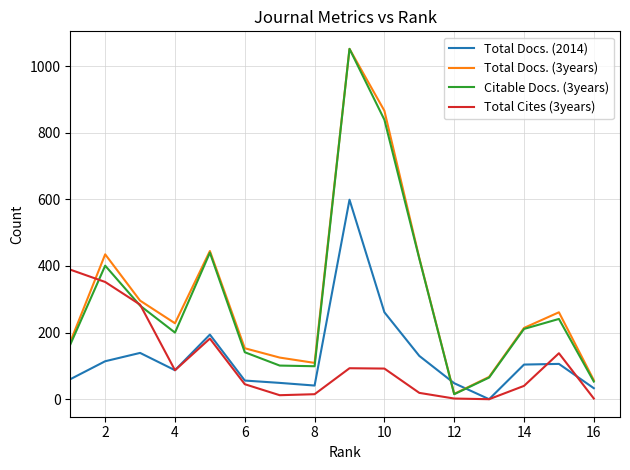

What are all the series names shown in the legend?

Total Docs. (2014), Total Docs. (3years), Citable Docs. (3years), Total Cites (3years)